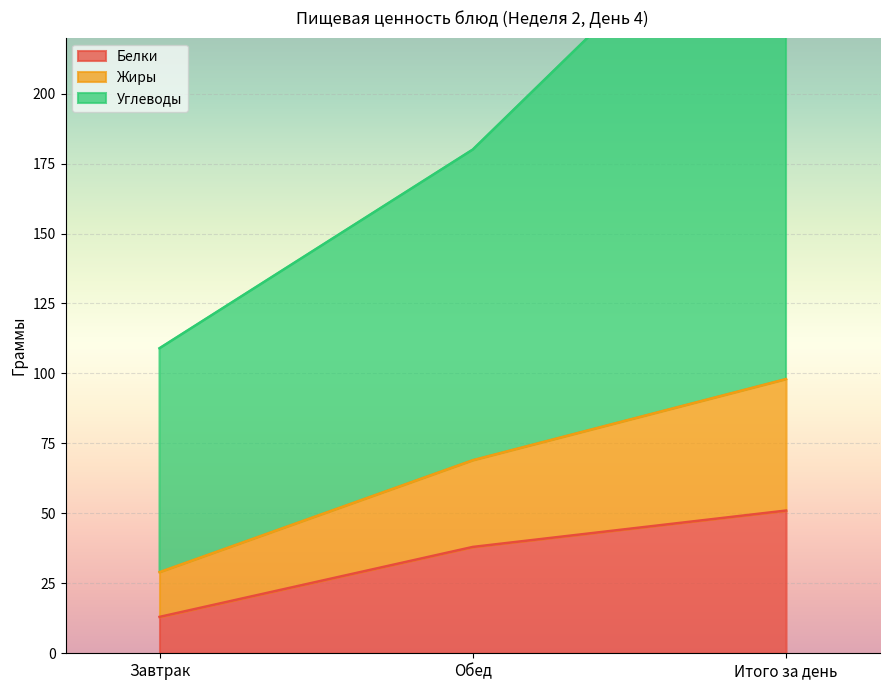

Which category has the lowest value in the Жиры series?

Завтрак